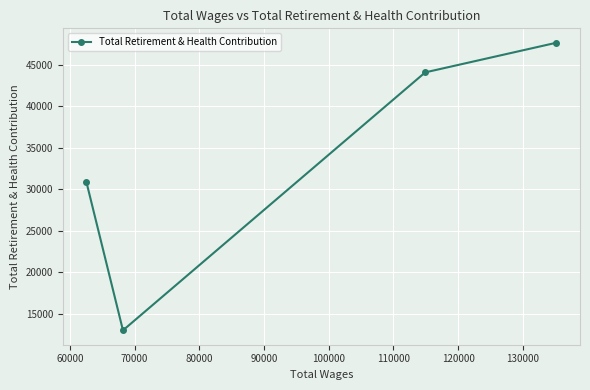

What is the minimum value shown in the chart?

12981